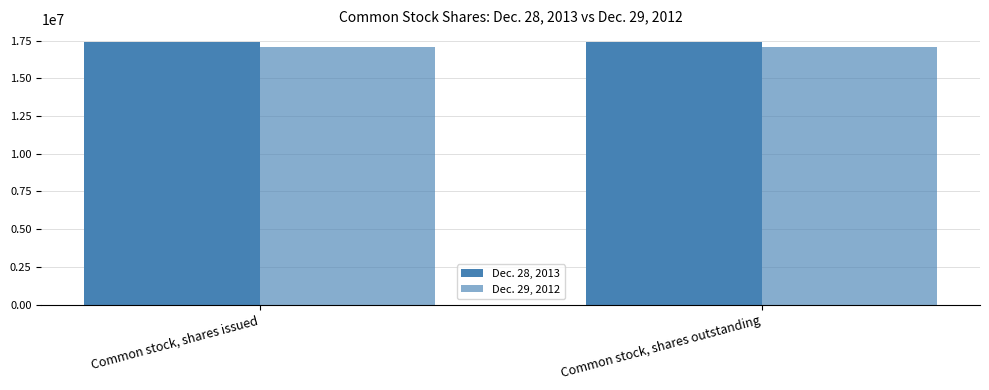

What is the label of the 1st bar from the left?

Common stock, shares issued